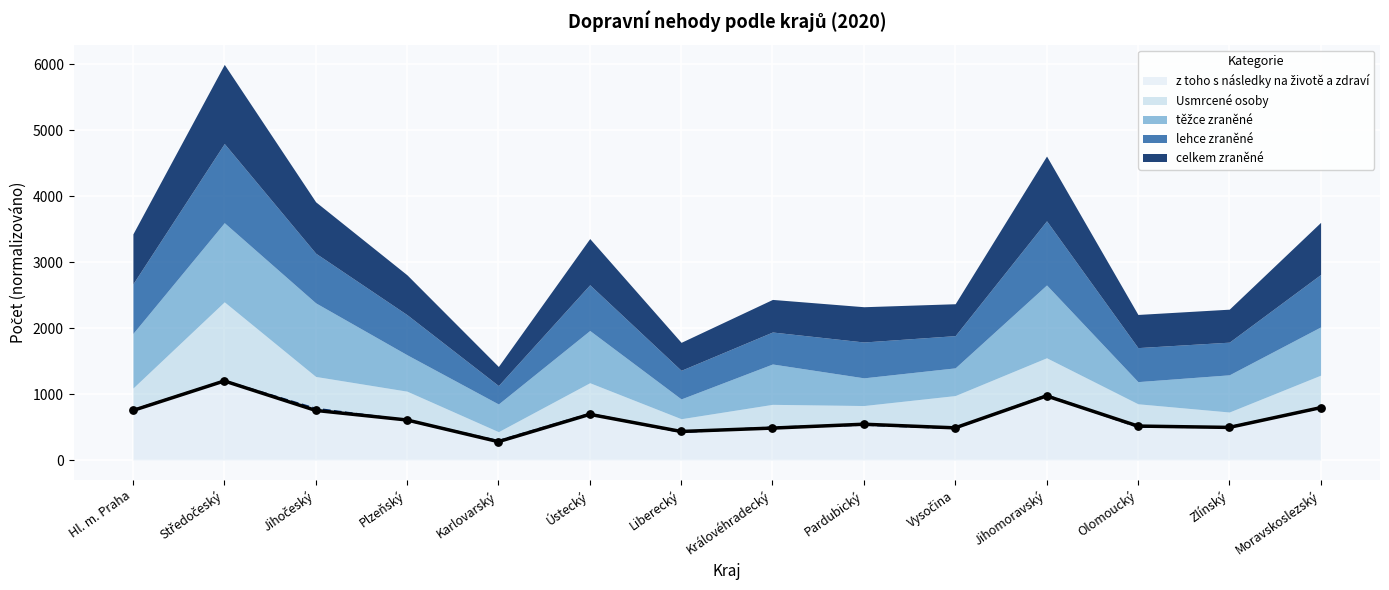

Is the value of lehce zraněné at Liberecký greater than the value of z toho s následky na životě a zdraví at Olomoucký?

No